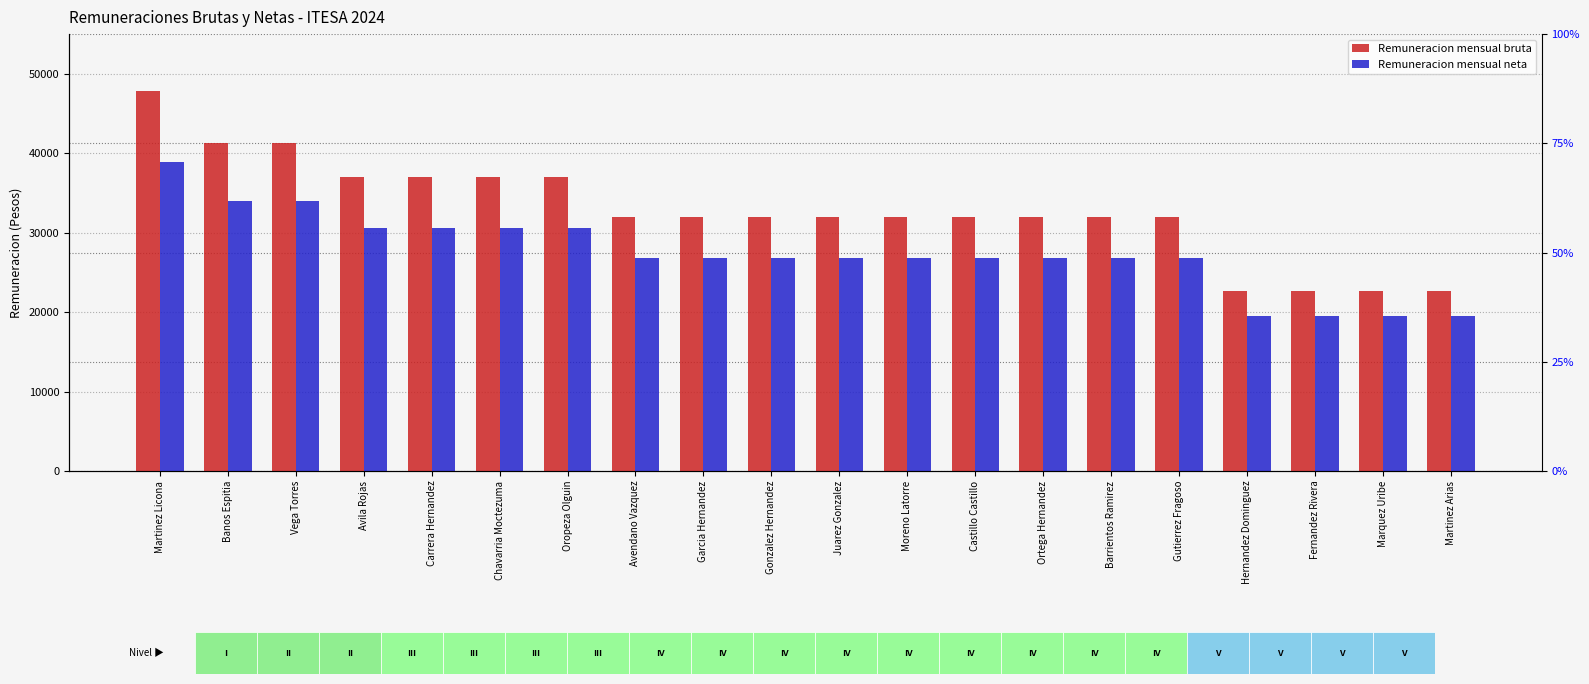

Rank the series at Martinez Arias from lowest to highest value.

Remuneracion mensual neta, Remuneracion mensual bruta